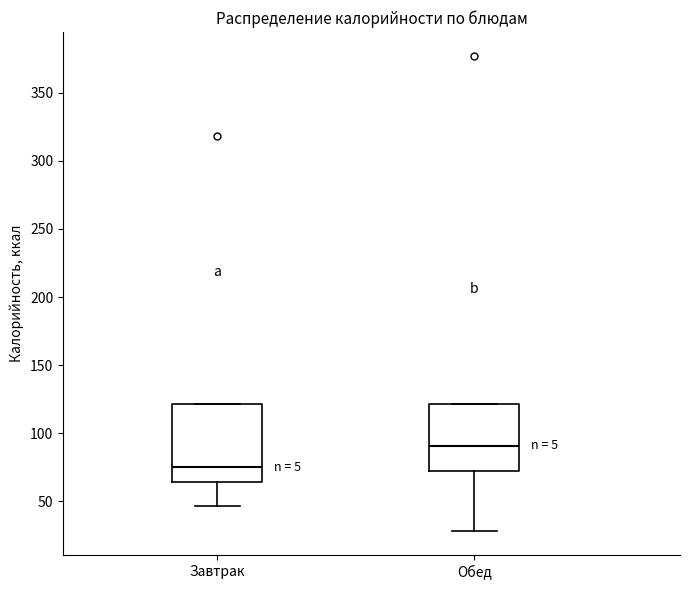

Reading left to right, read every box against the y-axis: the position of its median line, the range the box covers, and the ends of its whiskers. The values are not printed on the chart, so give them approximately, as read against the axis.

Завтрак: median 75, box 65 to 120, whiskers 45 to 120
Обед: median 90, box 70 to 120, whiskers 30 to 120